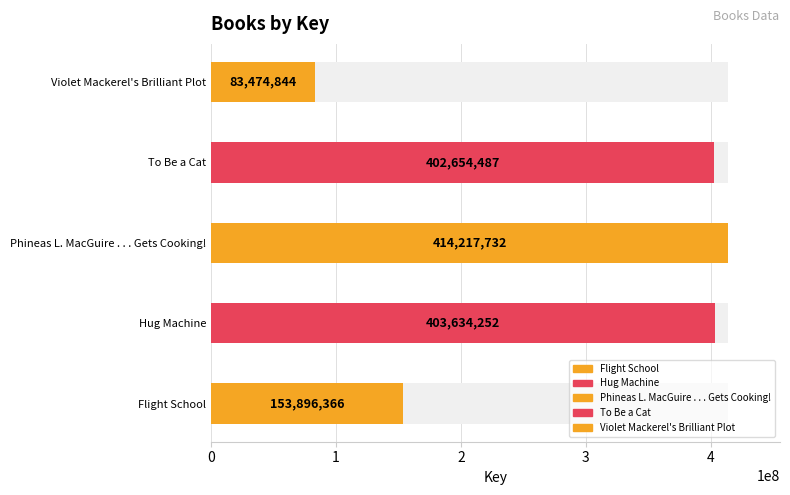

Reading left to right, extract all data points from this chart.

153896366	403634252	414217732	402654487	83474844